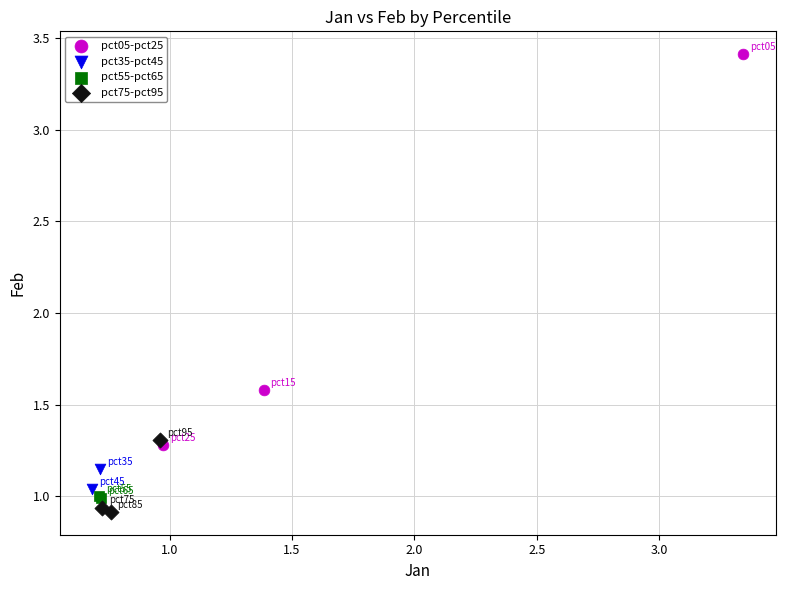

Which series reaches the maximum Y coordinate?

pct05-pct25